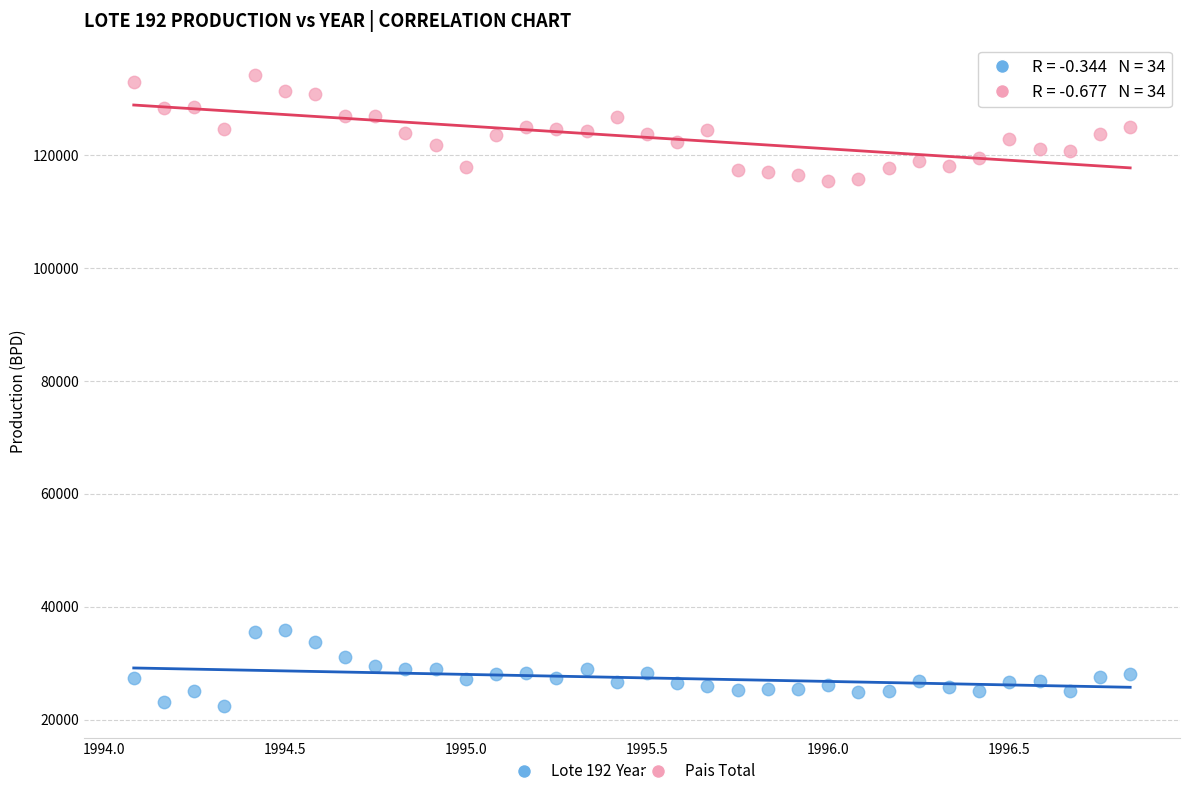

Across all data points, what is the range of Y values (max minus min)?

111801.7